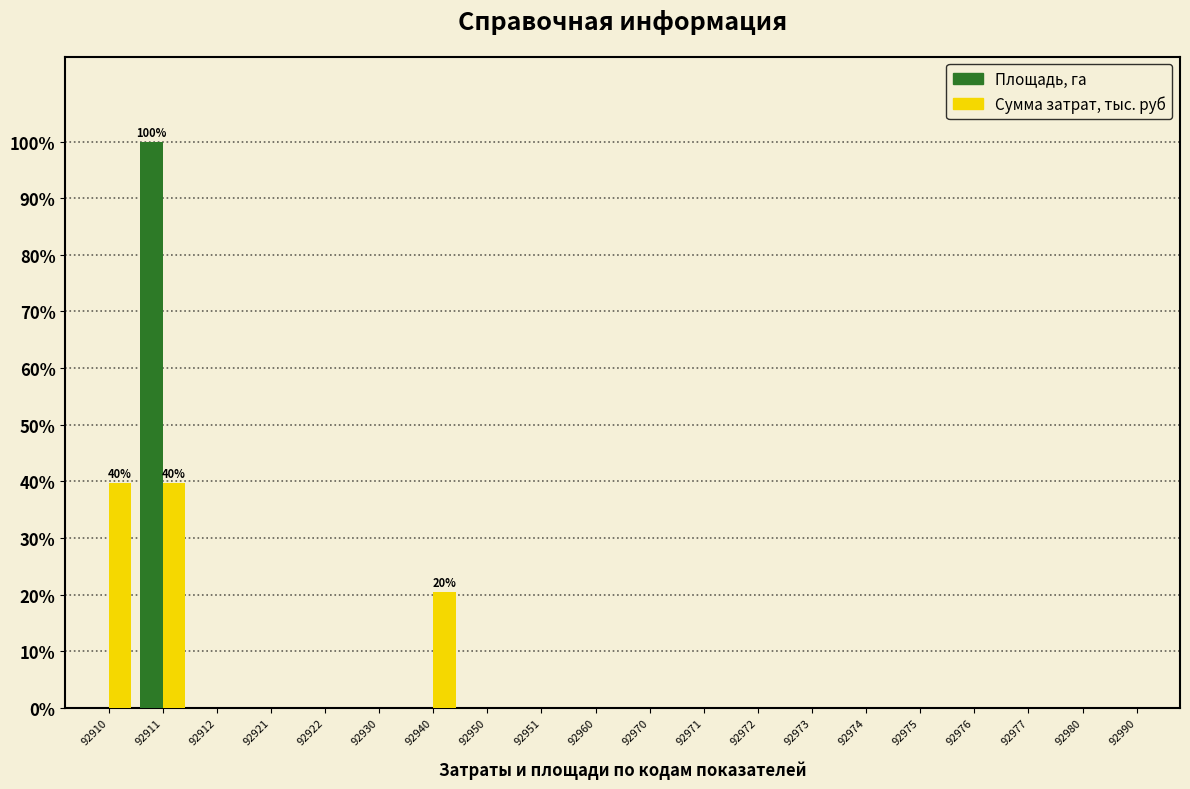

Between 92910 and 92912, which series saw the biggest shift?

Сумма затрат, тыс. руб